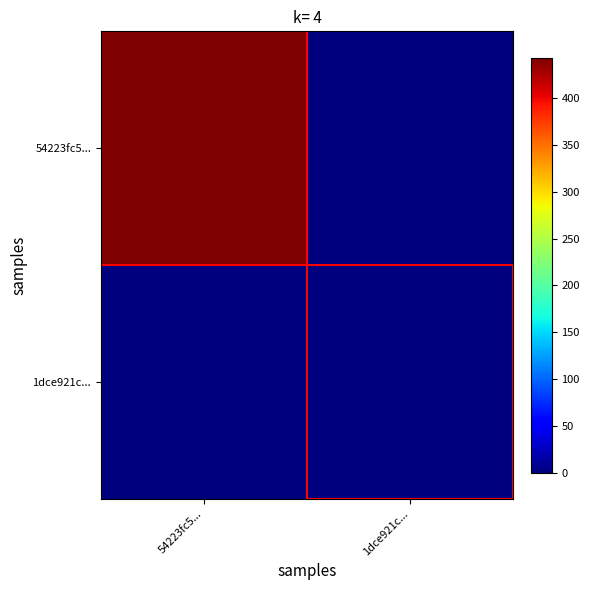

Between 54223fc5... and 1dce921c..., which series saw the biggest shift?

54223fc5...